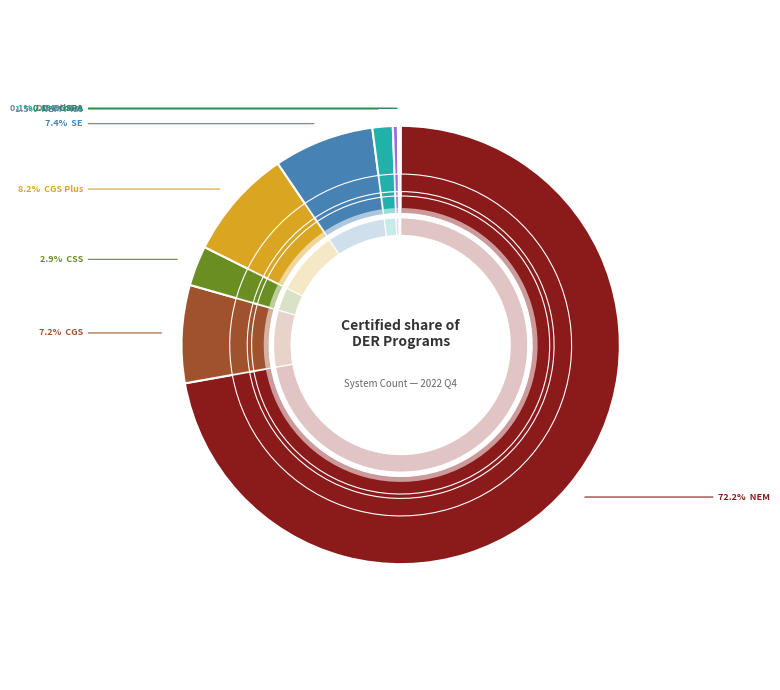

What portion of the pie excludes CGS Plus?

91.8%